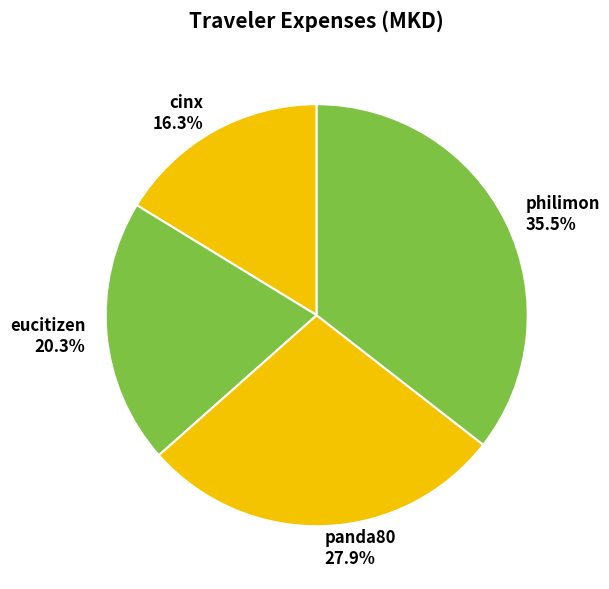

Is panda80 the majority of the pie?

No